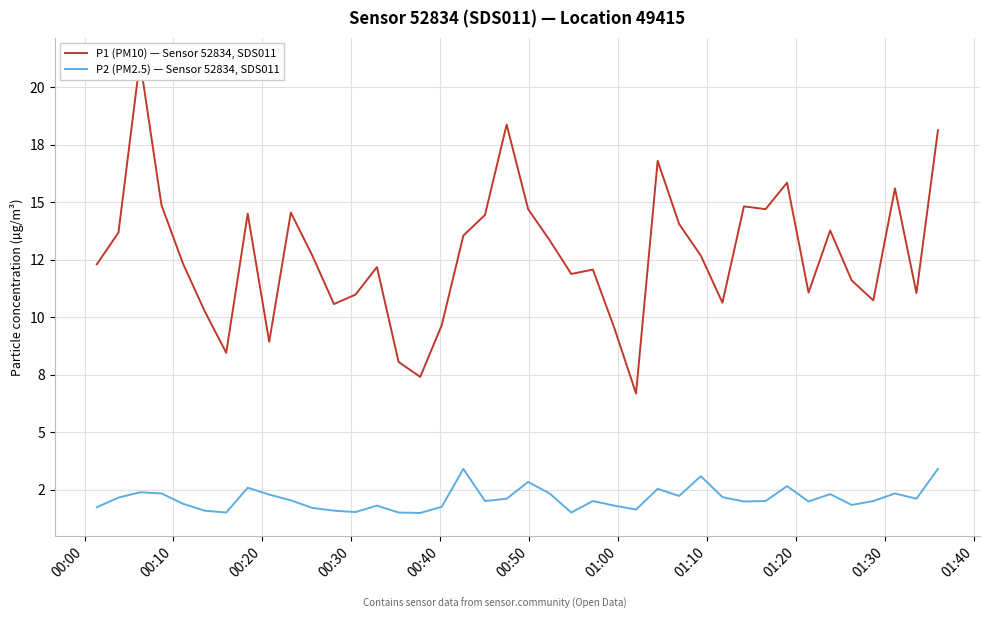

How many lines are shown in the chart?

2